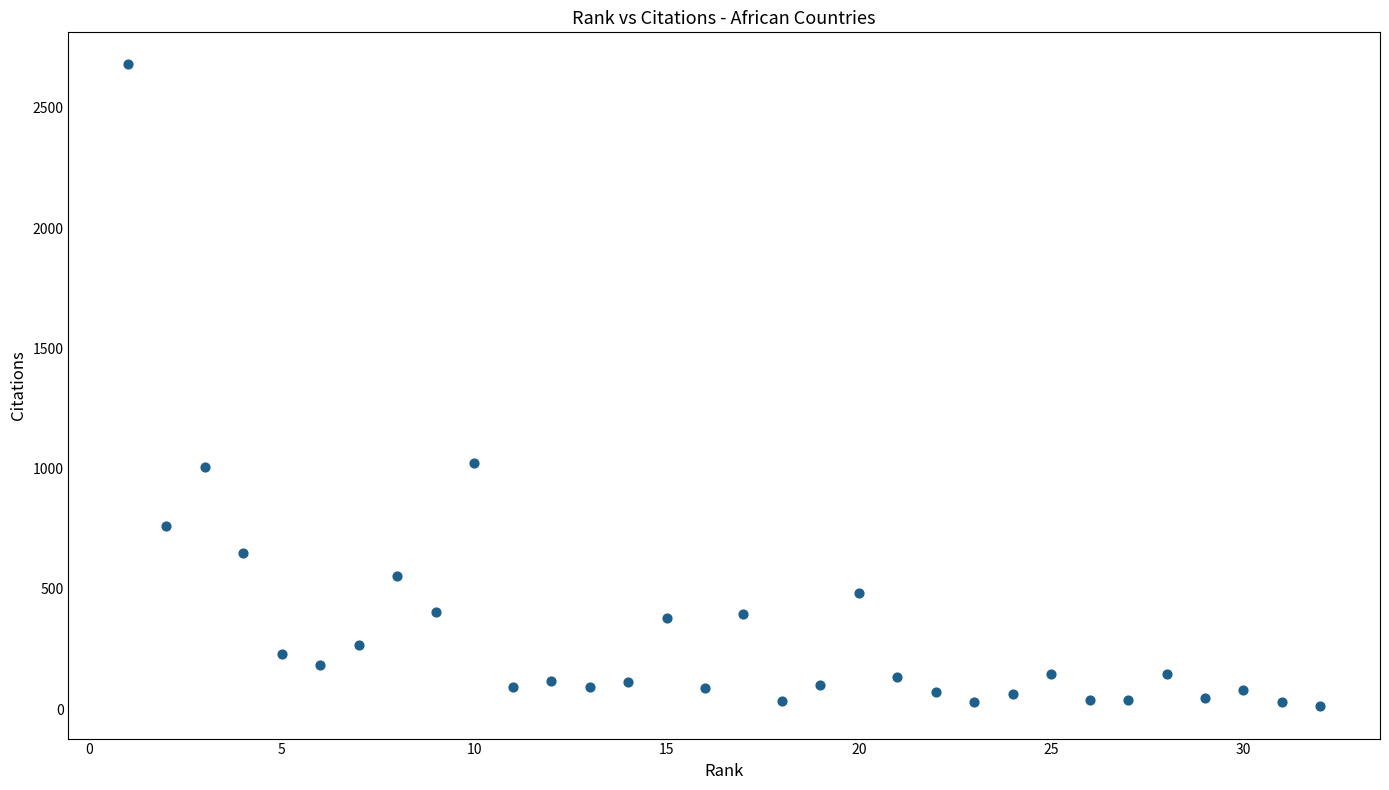

What is the range of Y values (max minus min)?

2670